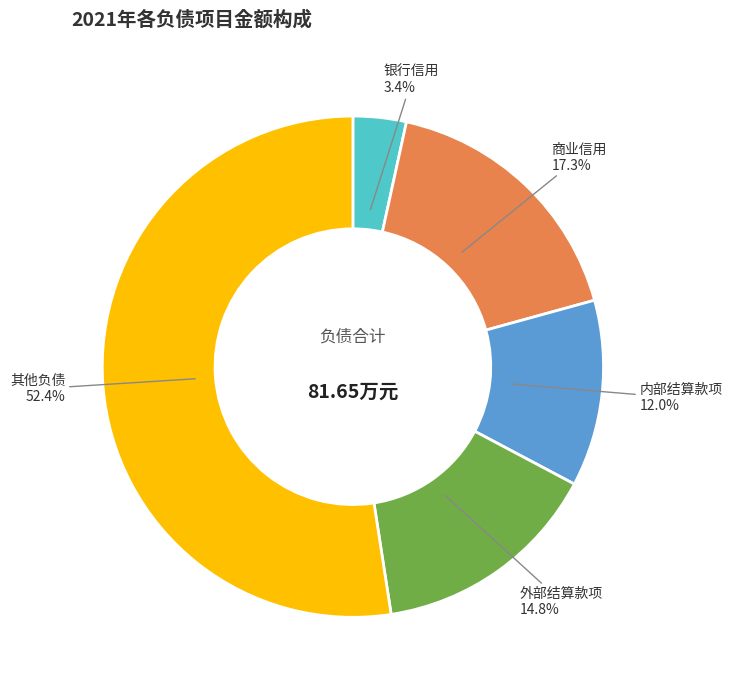

Rank the categories by value from lowest to highest.

银行信用, 内部结算款项, 外部结算款项, 商业信用, 其他负债